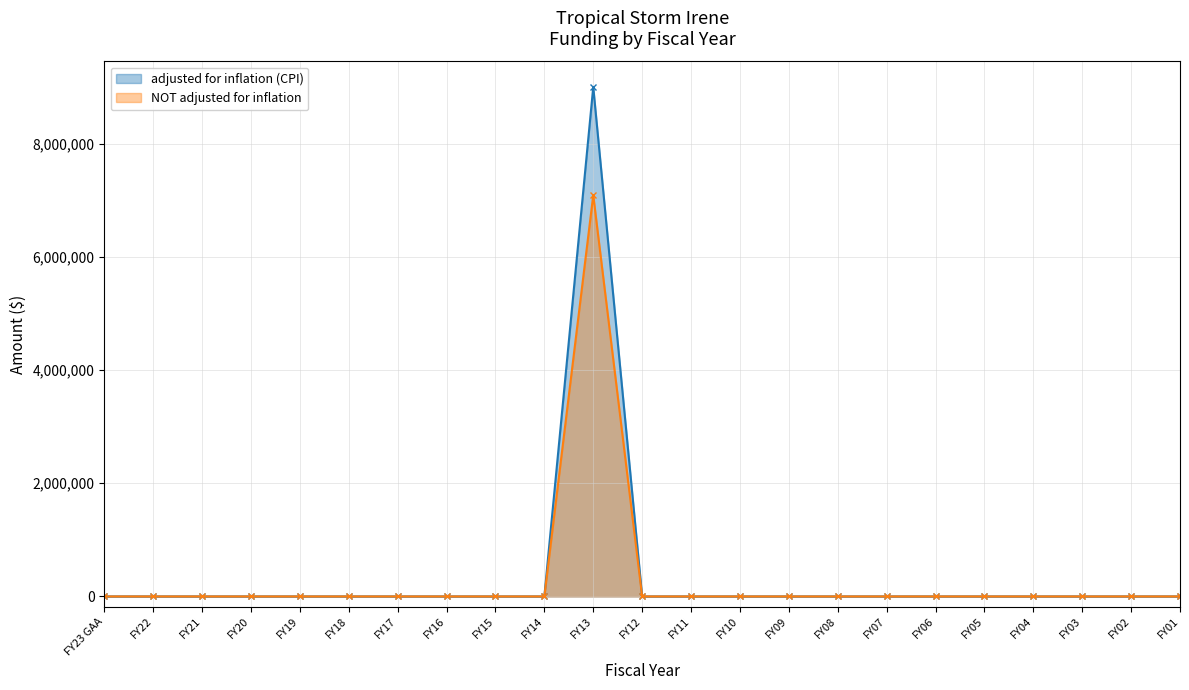

How many data points in adjusted for inflation (CPI) are above 0?

1